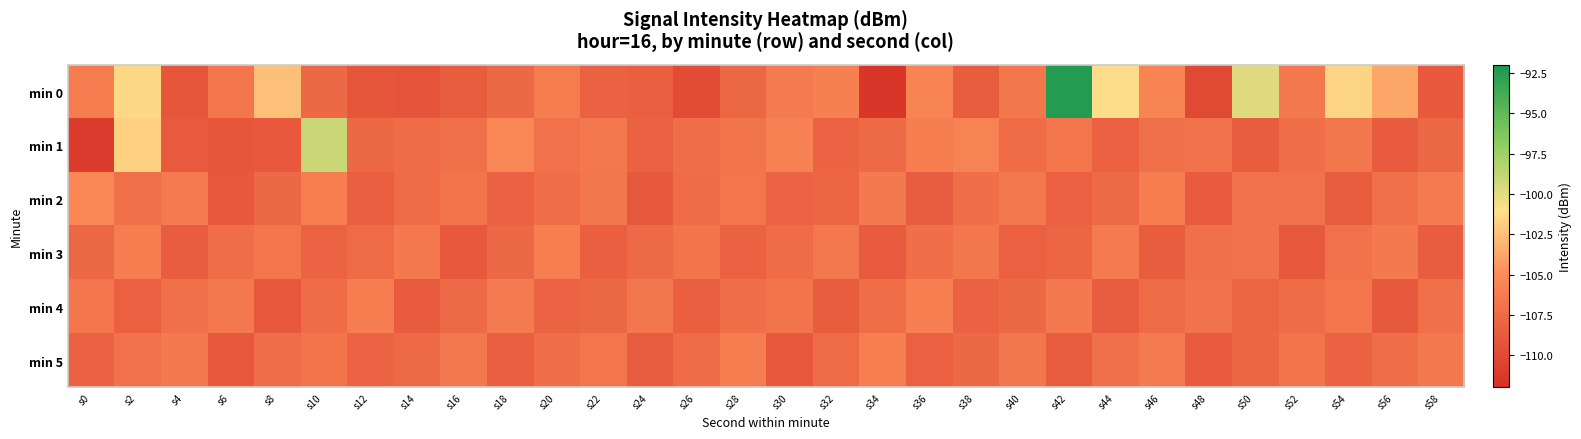

At which category does the chart reach its minimum across all series?

s34